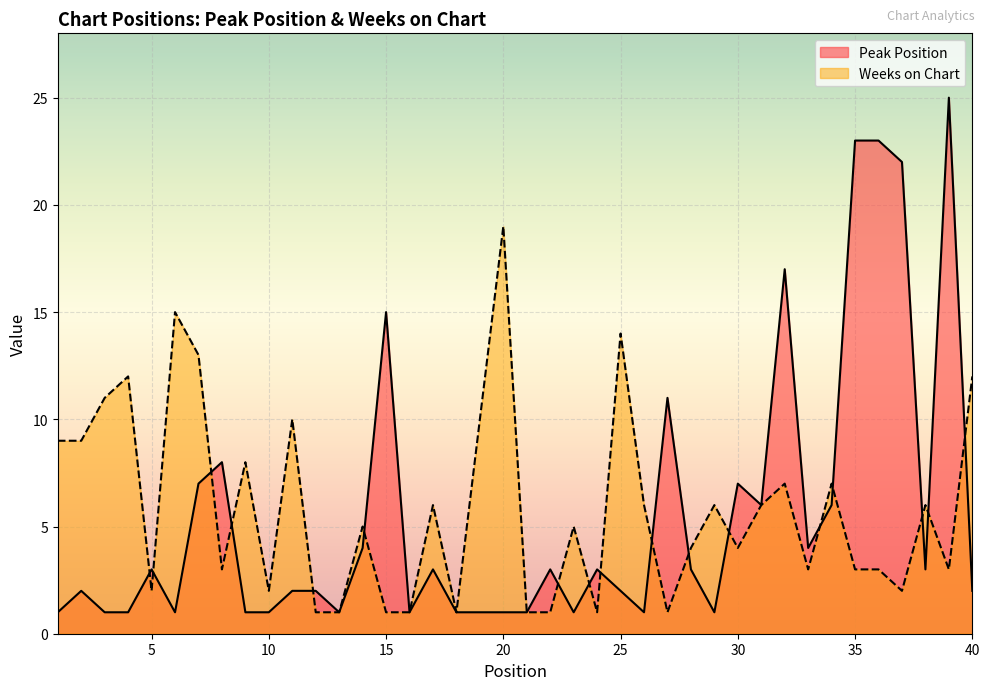

List the series in order of their peak value, lowest first.

Weeks on Chart, Peak Position